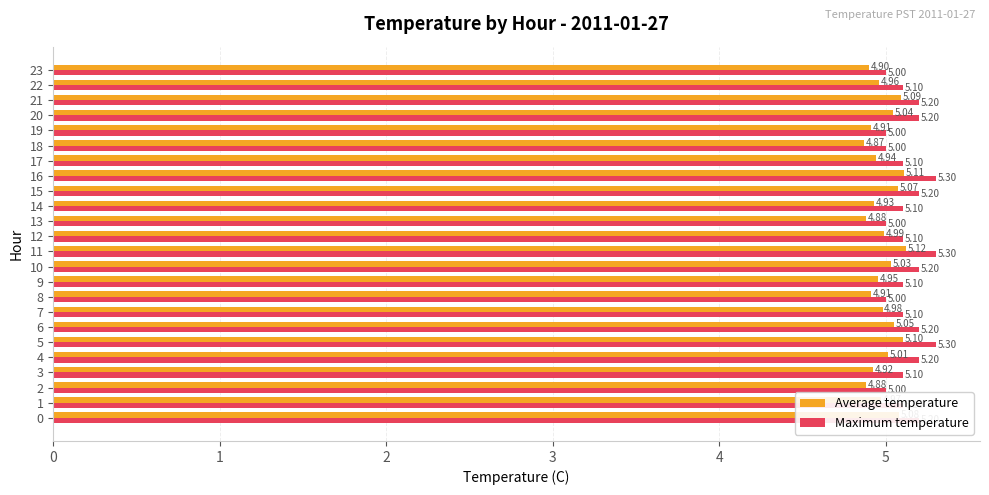

What is the greatest value displayed?

5.3